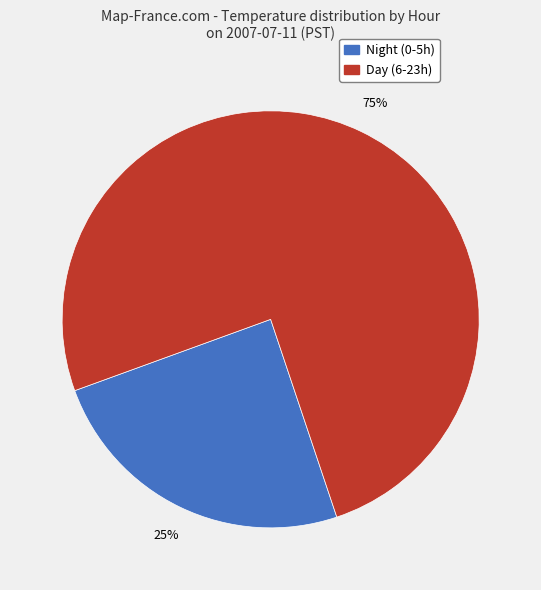

Is it true that Day (6-23h) is 82% of the pie?

False